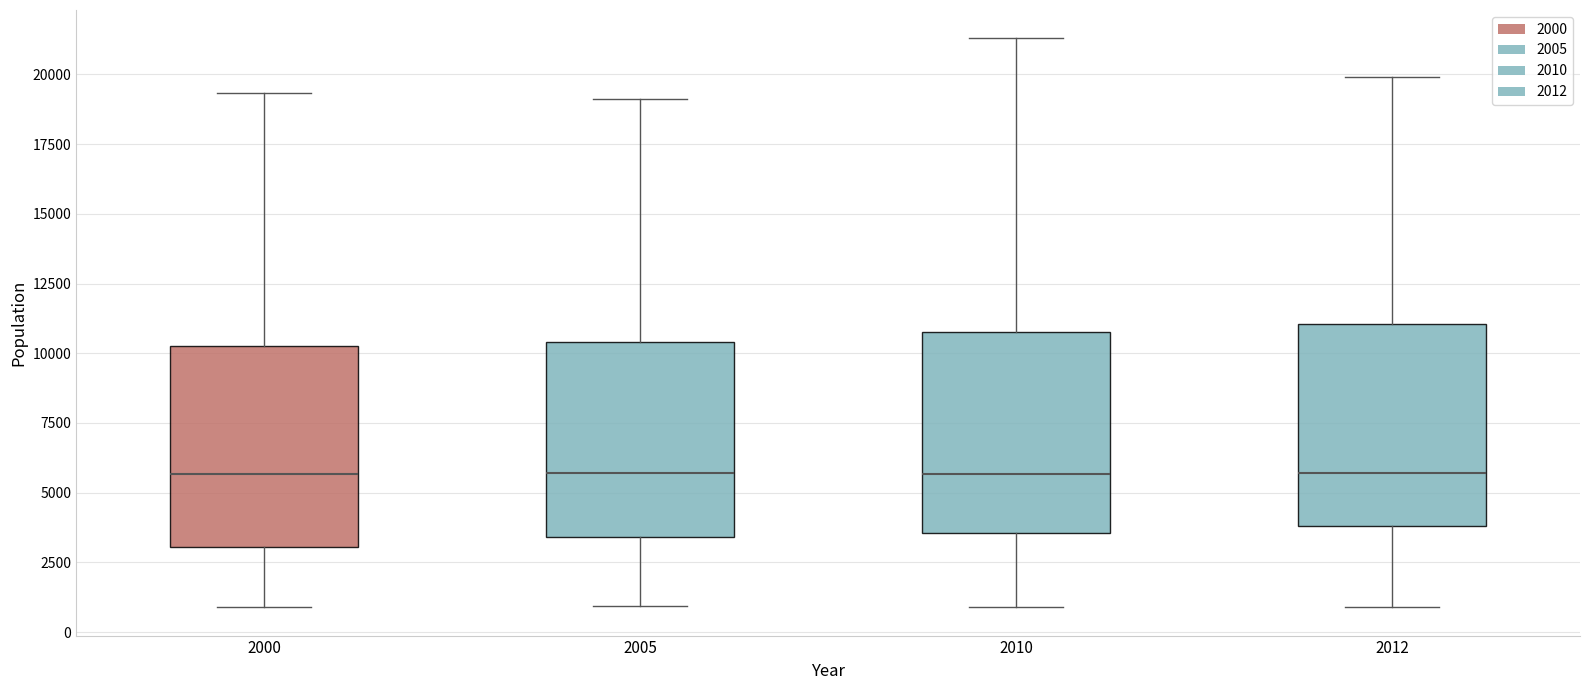

Reading left to right, transcribe this box plot: for each box, give where its median line is, the range the box spans, and where its two whiskers end, as read against the y-axis. The values are not printed on the chart, so give them approximately, as read against the axis.

2000: median 5500, box 3000 to 10500, whiskers 1000 to 19500
2005: median 5500, box 3500 to 10500, whiskers 1000 to 19000
2010: median 5500, box 3500 to 11000, whiskers 1000 to 21500
2012: median 5500, box 4000 to 11000, whiskers 1000 to 20000